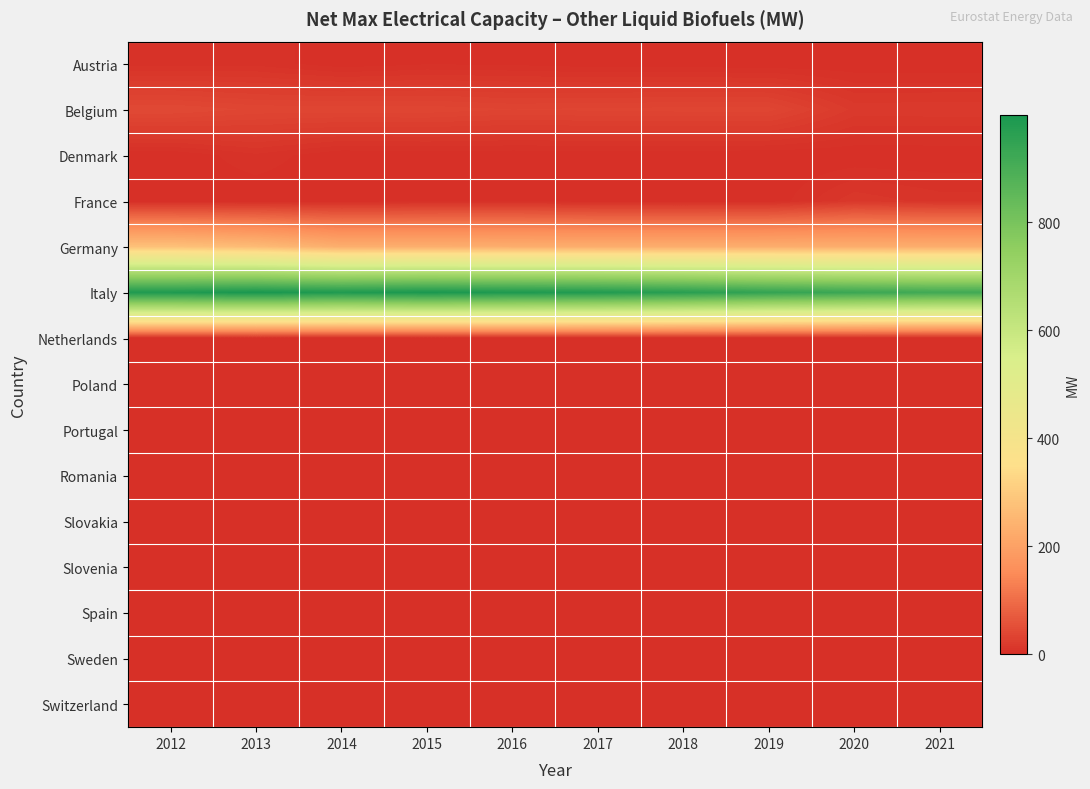

Reading left to right, list all the values displayed in this chart.

Austria: 2012=5.5	2013=6.4	2014=1.0	2015=3.4	2016=3.0	2017=1.2	2018=1.3	2019=0.5	2020=0.5	2021=0.1
Belgium: 2012=43.0	2013=38.0	2014=37.7	2015=37.8	2016=35.2	2017=36.2	2018=36.9	2019=36.9	2020=18.1	2021=18.6
Denmark: 2012=0.0	2013=7.0	2014=0.0	2015=0.8	2016=0.4	2017=0.5	2018=0.5	2019=0.0	2020=0.0	2021=0.0
France: 2012=0.0	2013=0.0	2014=0.0	2015=2.7	2016=3.6	2017=0.1	2018=0.1	2019=0.1	2020=14.6	2021=9.7
Germany: 2012=277.0	2013=263.0	2014=232.0	2015=232.0	2016=231.0	2017=230.0	2018=230.0	2019=231.0	2020=231.0	2021=230.0
Italy: 2012=987.0	2013=999.0	2014=986.0	2015=996.0	2016=989.0	2017=982.5	2018=966.8	2019=944.3	2020=928.7	2021=915.2
Netherlands: 2012=0.0	2013=0.0	2014=0.0	2015=0.0	2016=0.0	2017=0.0	2018=0.0	2019=0.0	2020=0.0	2021=0.0
Poland: 2012=0.0	2013=0.0	2014=0.0	2015=0.0	2016=0.0	2017=0.0	2018=0.0	2019=0.0	2020=0.0	2021=0.0
Portugal: 2012=0.0	2013=0.0	2014=0.0	2015=0.0	2016=0.0	2017=0.0	2018=0.0	2019=0.0	2020=0.0	2021=0.0
Romania: 2012=0.0	2013=0.0	2014=0.0	2015=0.0	2016=0.0	2017=0.0	2018=0.0	2019=0.0	2020=0.0	2021=0.0
Slovakia: 2012=0.0	2013=0.0	2014=0.0	2015=0.0	2016=0.0	2017=0.0	2018=0.0	2019=0.0	2020=0.0	2021=0.0
Slovenia: 2012=0.0	2013=0.0	2014=0.0	2015=0.0	2016=0.0	2017=0.0	2018=0.0	2019=0.0	2020=0.0	2021=0.0
Spain: 2012=0.0	2013=0.0	2014=0.0	2015=0.0	2016=0.0	2017=0.0	2018=0.0	2019=0.0	2020=0.0	2021=0.0
Sweden: 2012=0.0	2013=0.0	2014=0.0	2015=0.0	2016=0.0	2017=0.0	2018=0.0	2019=0.0	2020=0.0	2021=0.0
Switzerland: 2012=0.0	2013=0.0	2014=0.0	2015=0.0	2016=0.0	2017=0.0	2018=0.0	2019=0.0	2020=0.0	2021=0.0